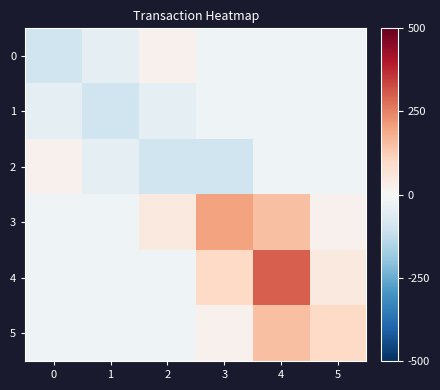

Rank the series by their maximum value, from highest to lowest.

4, 3, 5, 0, 2, 1